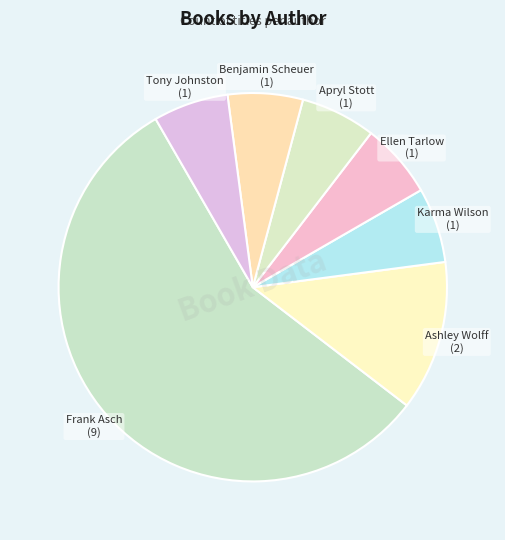

Is Frank Asch the majority of the pie?

Yes